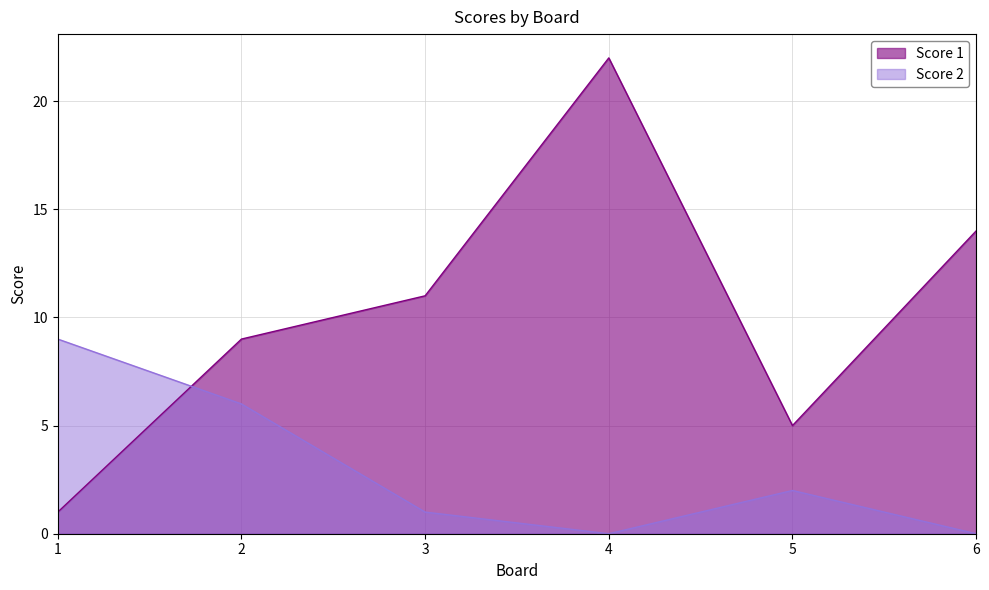

How many interior local valleys does the Score 2 series have?

1